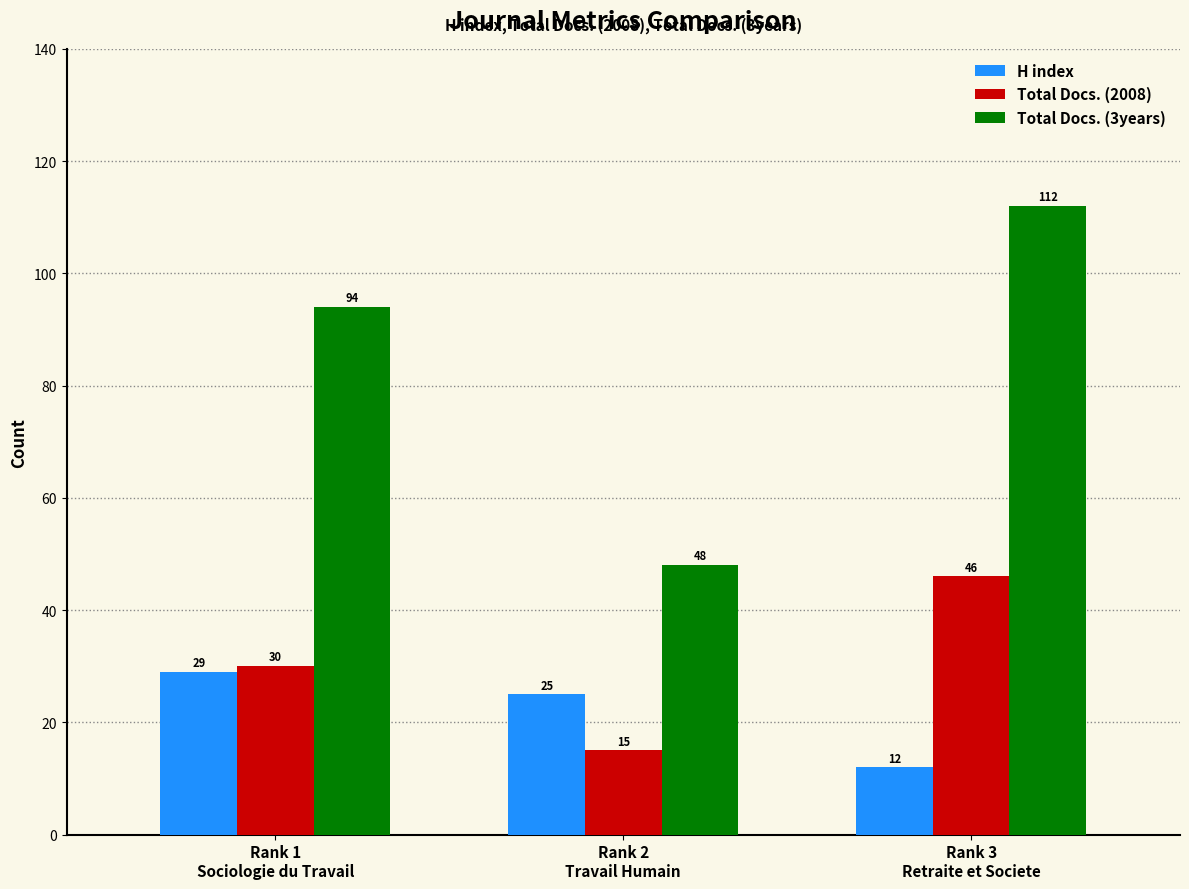

At which label is H index closest to 20?

Rank 2
Travail Humain